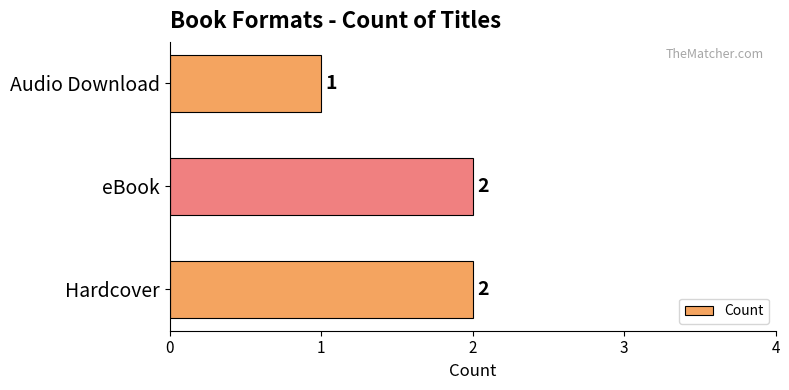

What is the sum of all values?

5